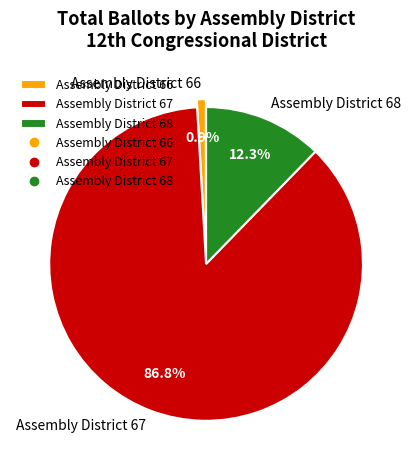

What percentage is NOT represented by Assembly District 68?

87.7%